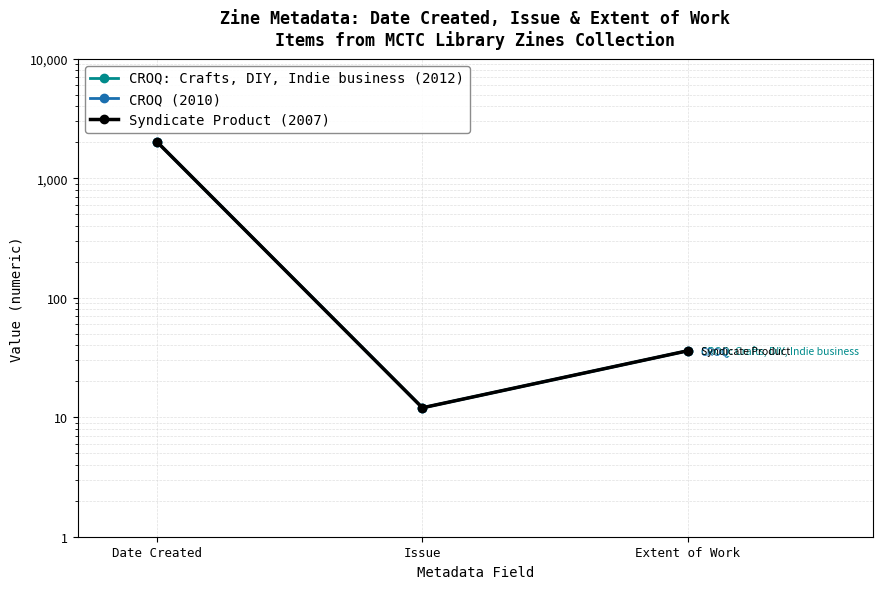

What is the total value across all series at Issue?

36